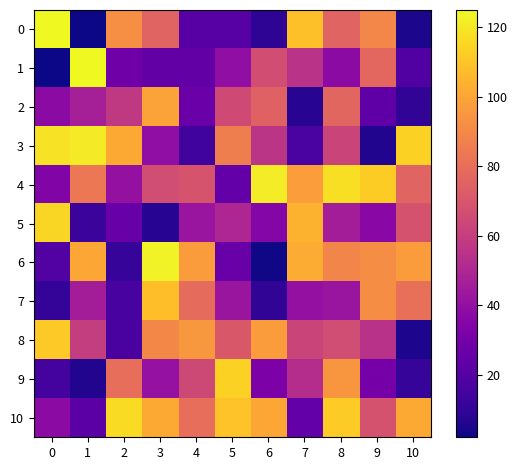

What is the difference between the highest and lowest values at 2?

105.2